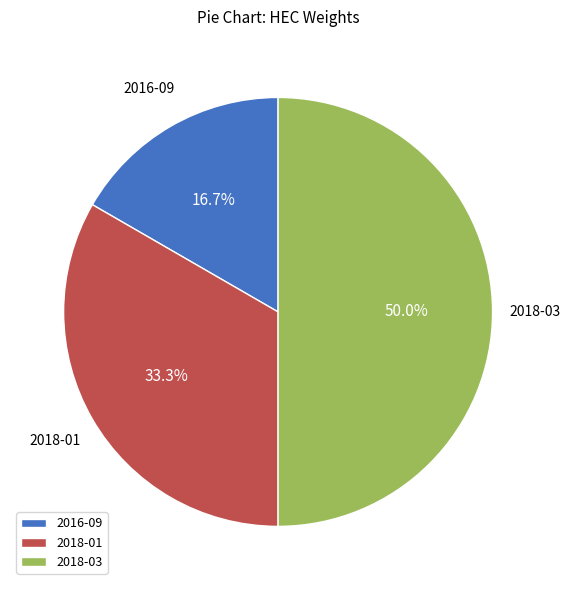

To the nearest percent, what is the combined percentage of 2018-01 and 2018-03?

83%